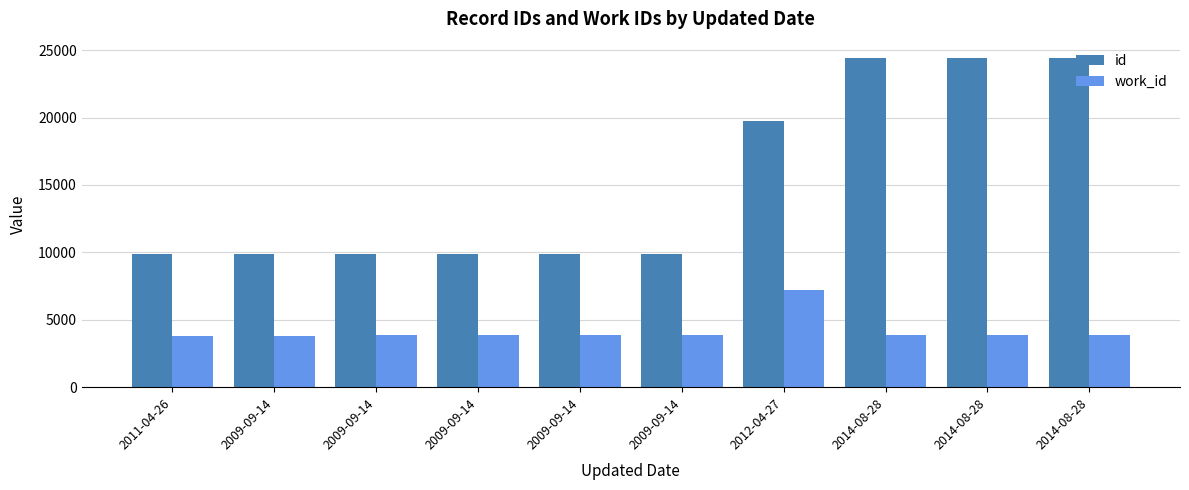

How many bars are there in each group?

2